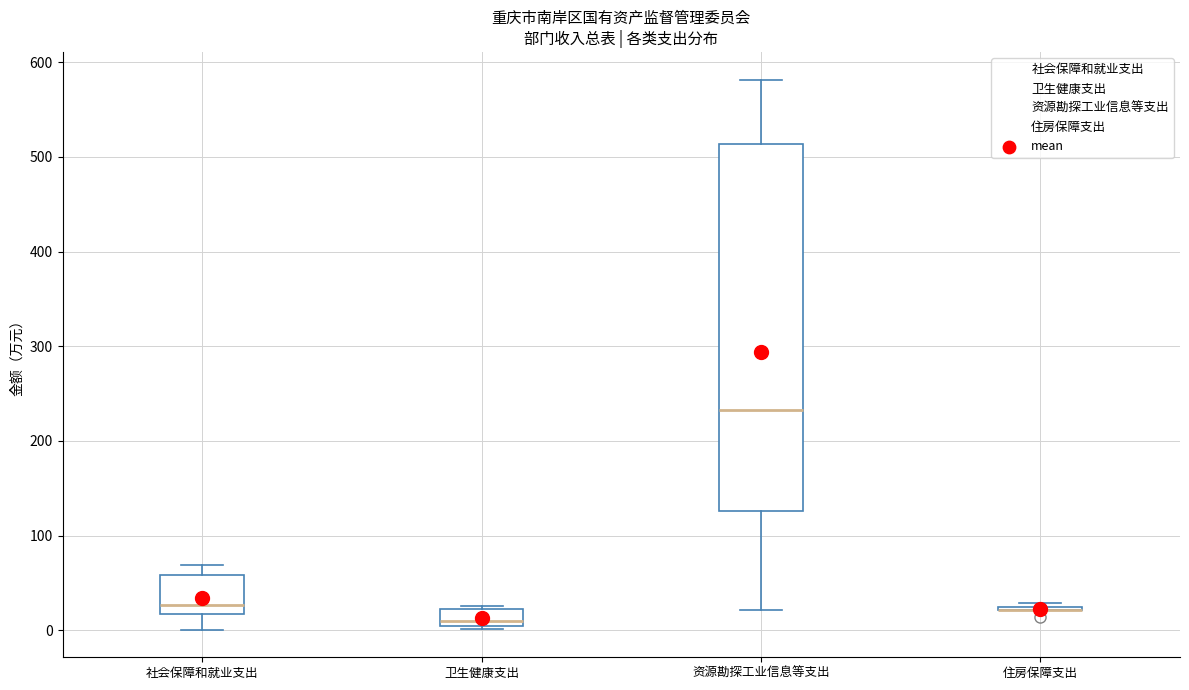

Comparing the boxes themselves (not the whiskers), which one is the tallest?

资源勘探工业信息等支出